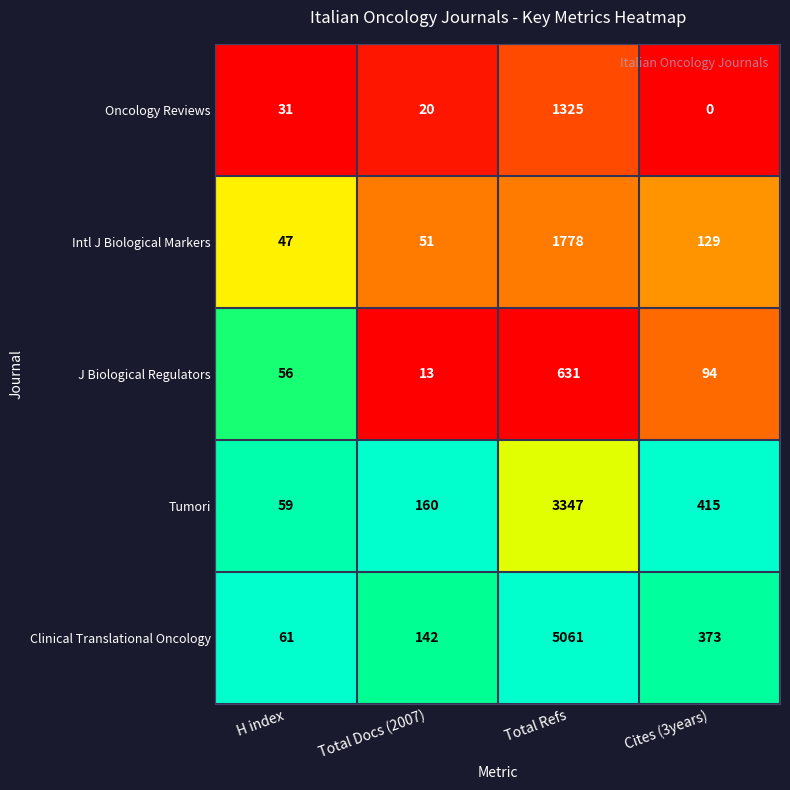

Which series has the largest range (max minus min)?

Clinical Translational Oncology